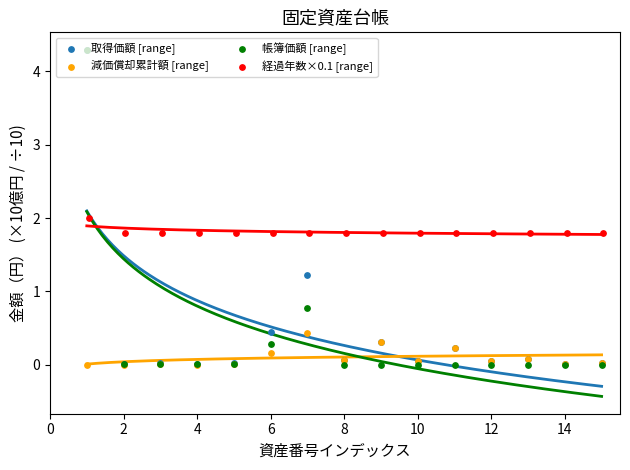

Which series reaches the minimum Y coordinate?

減価償却累計額 [range]